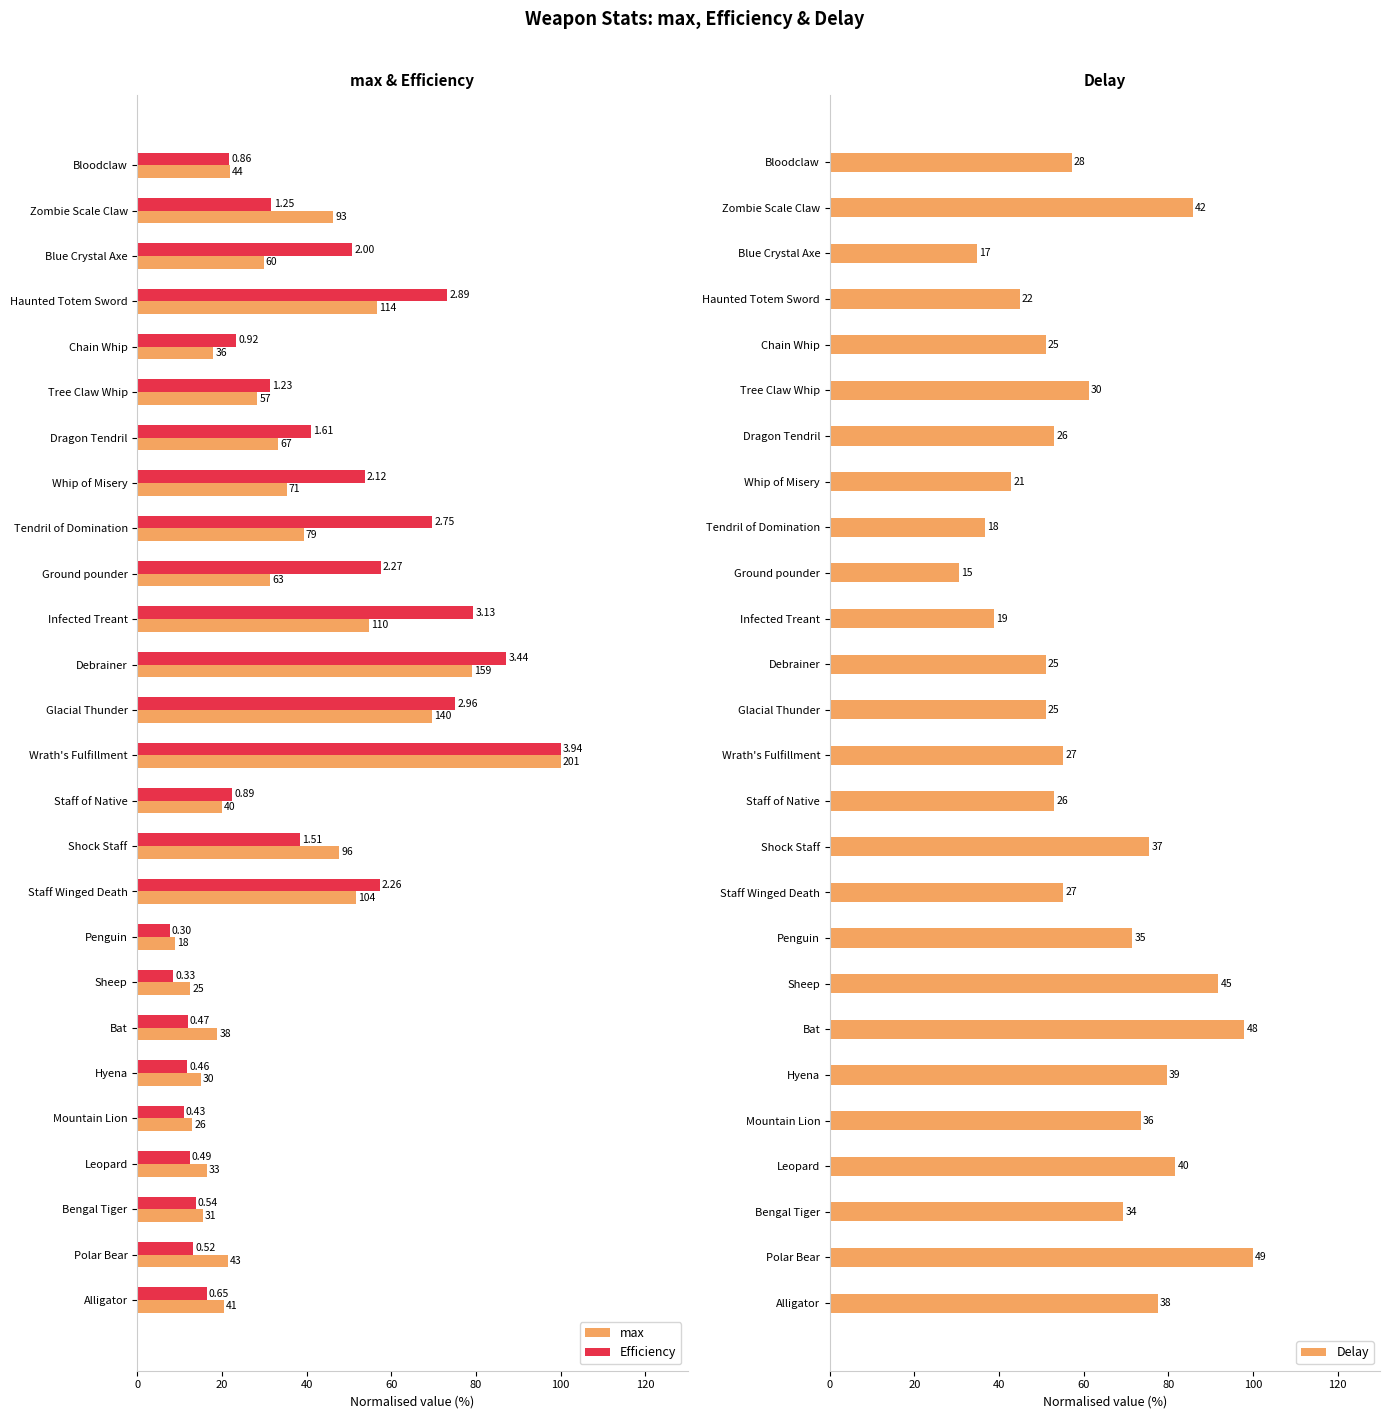

The Delay series shows 101.4 at Penguin. True or false?

False